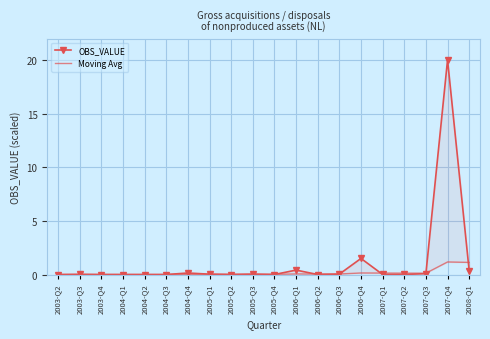

Reading left to right, what are all the values shown in this chart?

OBS_VALUE: 0.0	0.0	0.0	0.0	0.0	0.0	0.1	0.0	0.0	0.0	0.0	0.4	0.0	0.0	1.5	0.0	0.0	0.1	20.0	0.3
Moving Avg: 0.0	0.0	0.0	0.0	0.0	0.0	0.0	0.0	0.0	0.0	0.0	0.1	0.1	0.0	0.1	0.1	0.1	0.1	1.2	1.1